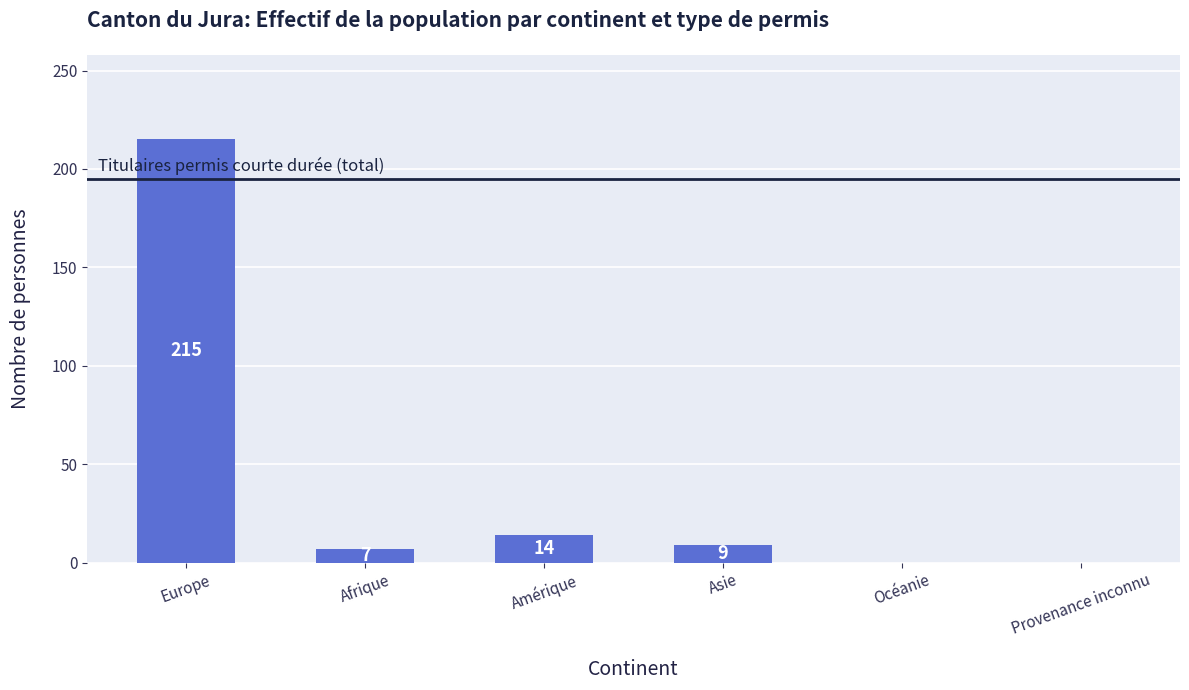

What is the change in value from Europe to Asie?

-206